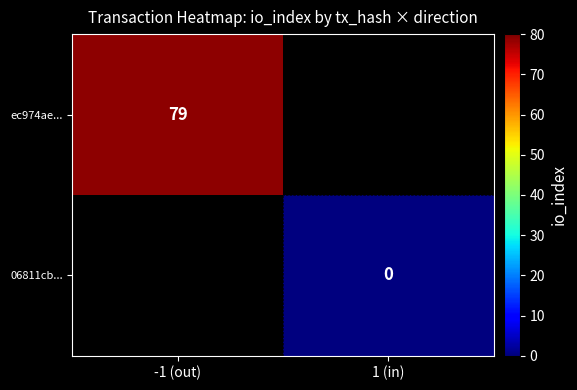

Which label corresponds to the largest value in the chart?

-1 (out)